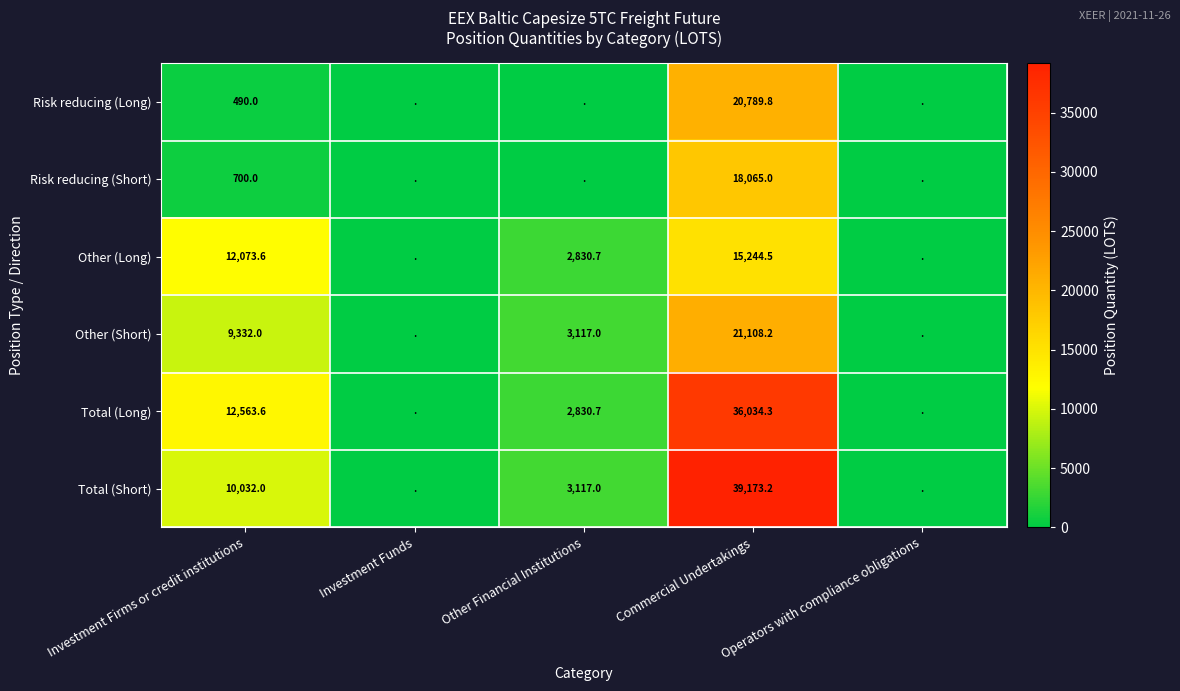

True or false: Total (Long) has a value of 60449.9 at Commercial Undertakings.

False